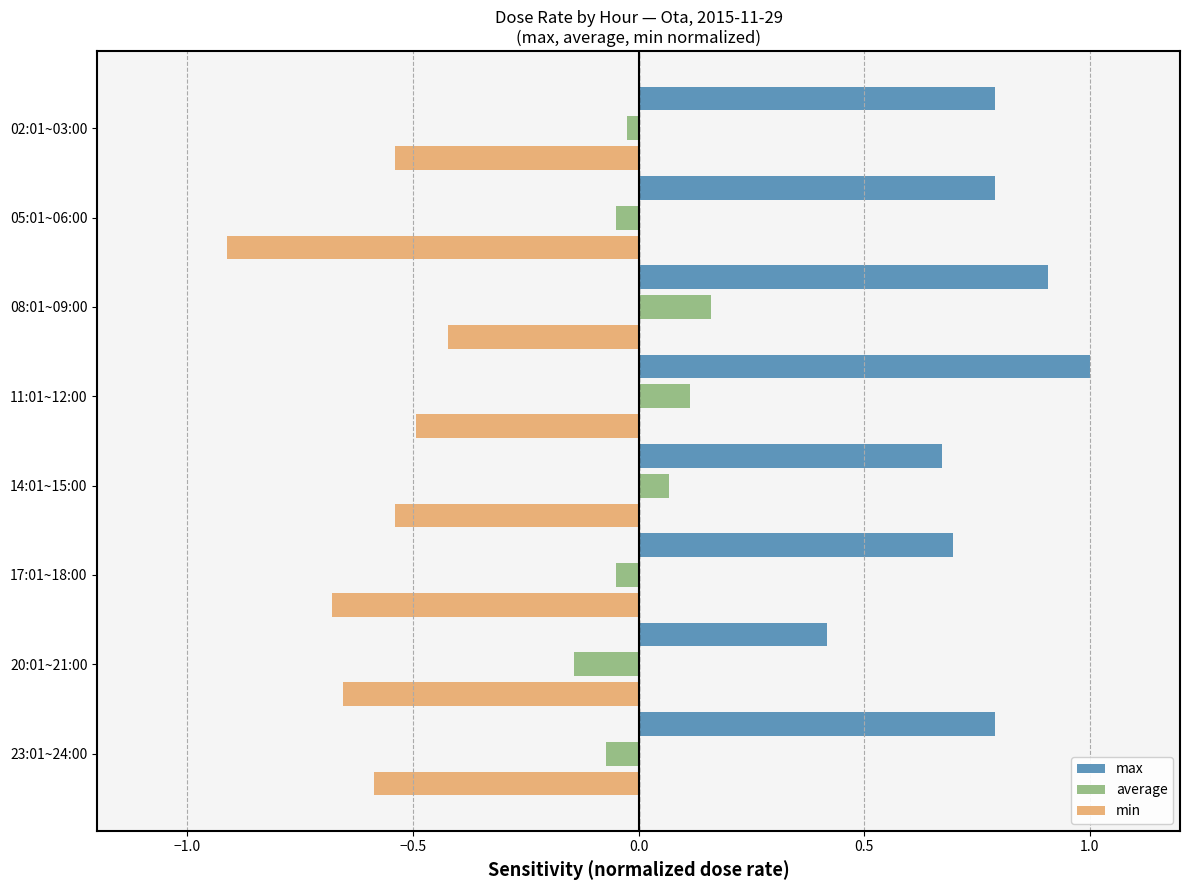

List the series in order of their peak value, lowest first.

min, average, max